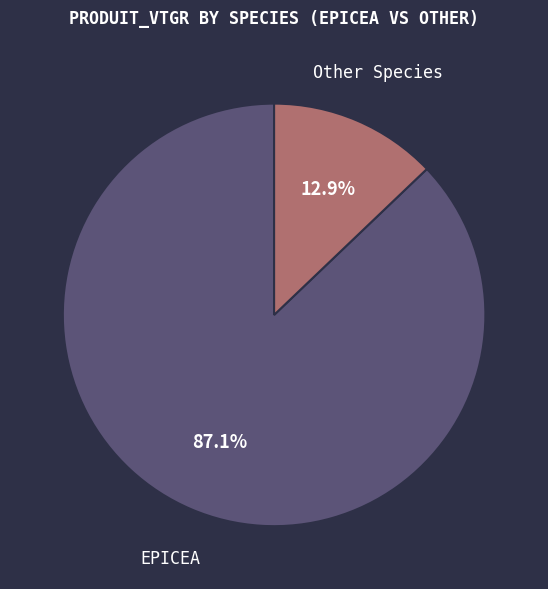

Do EPICEA and Other Species together represent more than half of the pie?

Yes